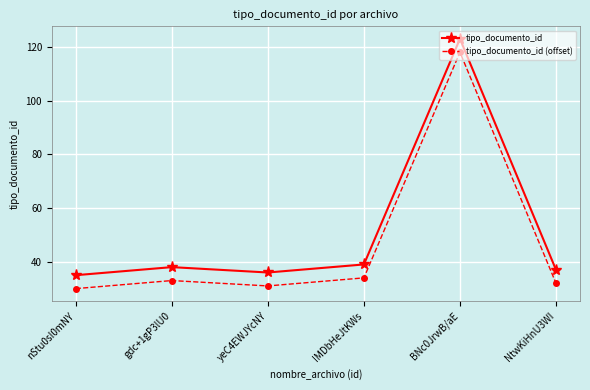

Is it true that tipo_documento_id equals 36 at yeC4EWJYcNY?

True